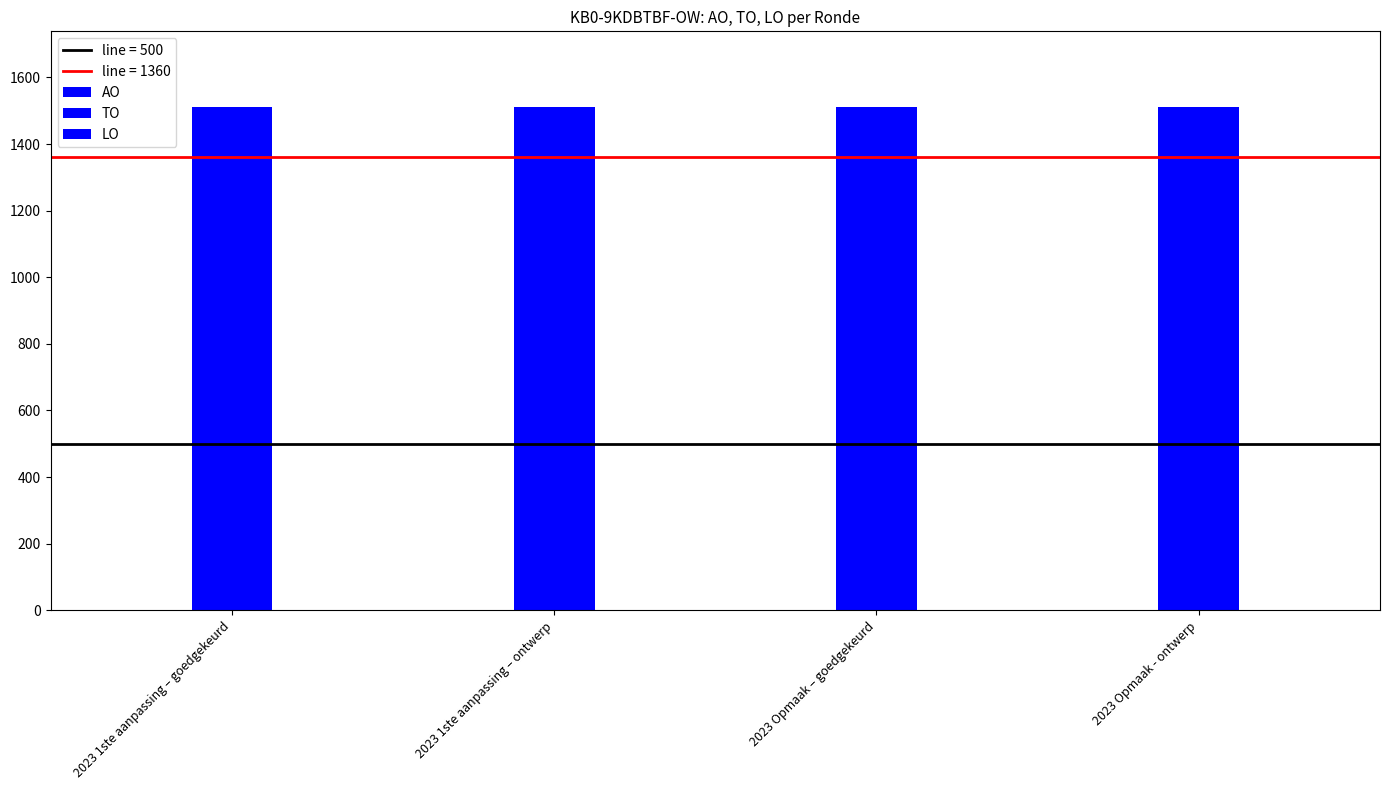

Which series has the widest spread of values?

AO